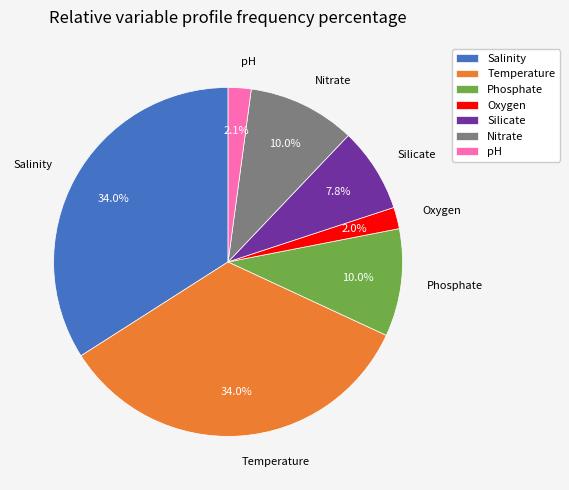

How many segments does this pie chart have?

7